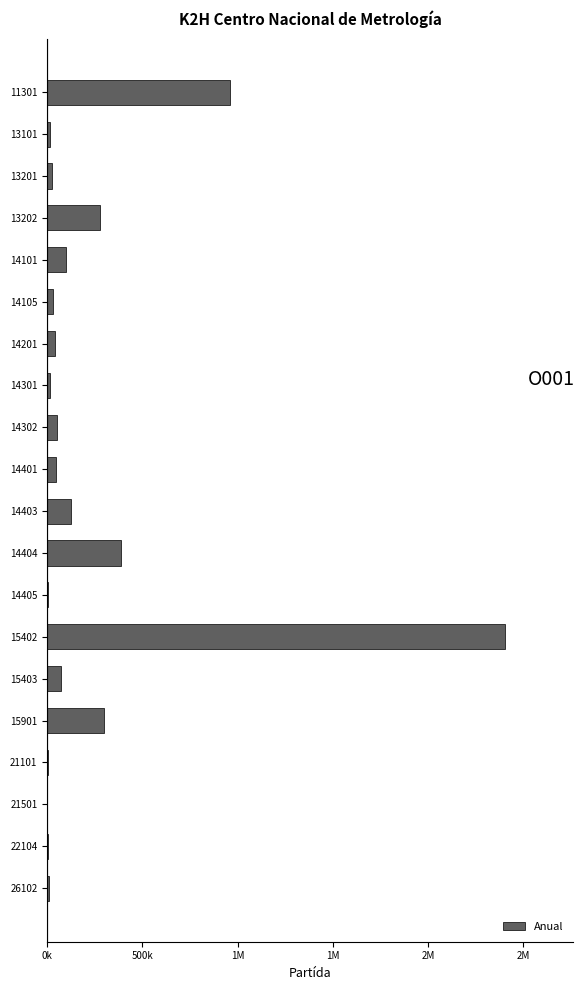

Are the bars horizontal?

Yes